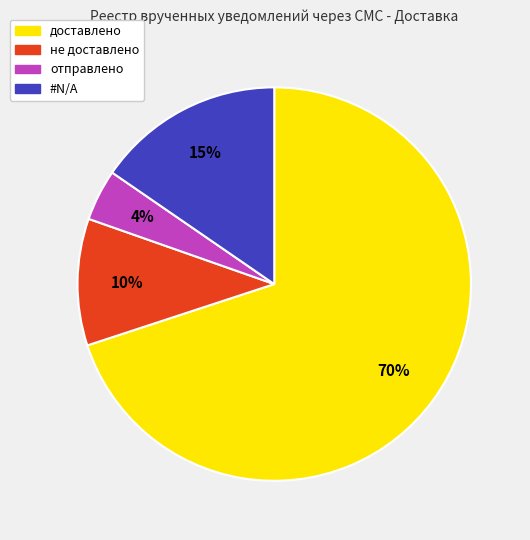

What is the largest slice in the pie chart?

доставлено